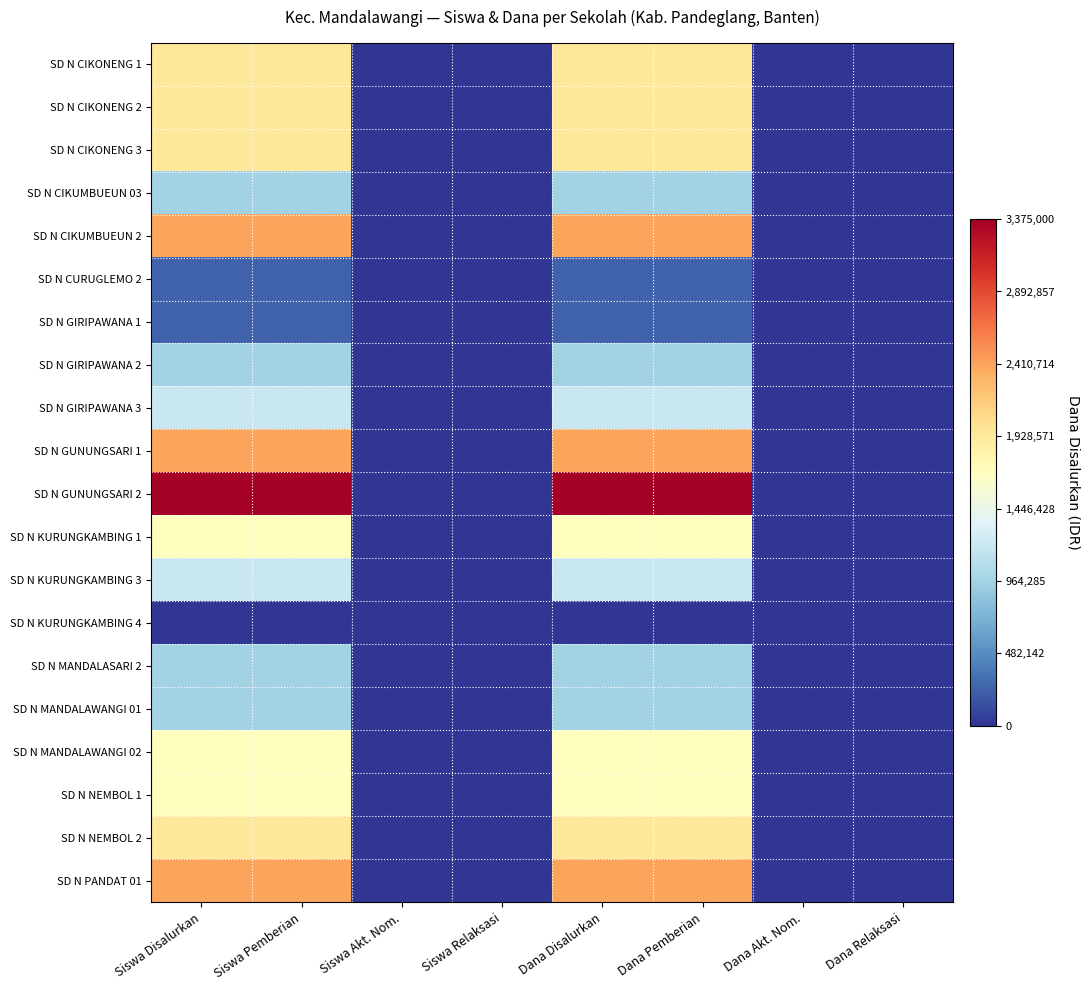

What is the difference between the highest and lowest values at Dana Disalurkan?

1.0